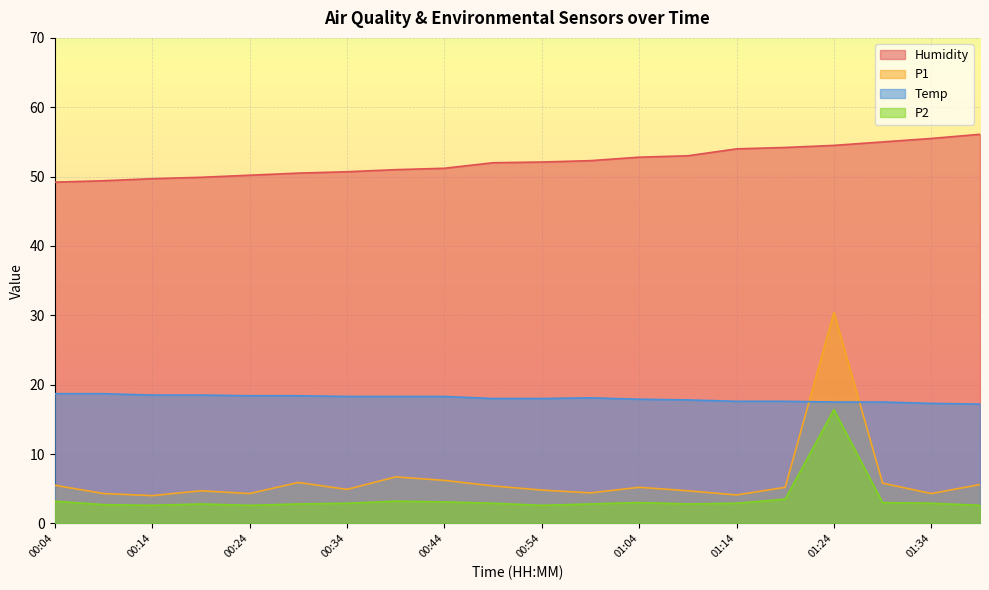

What is the approximate value of P2 at 00:14?

2.6